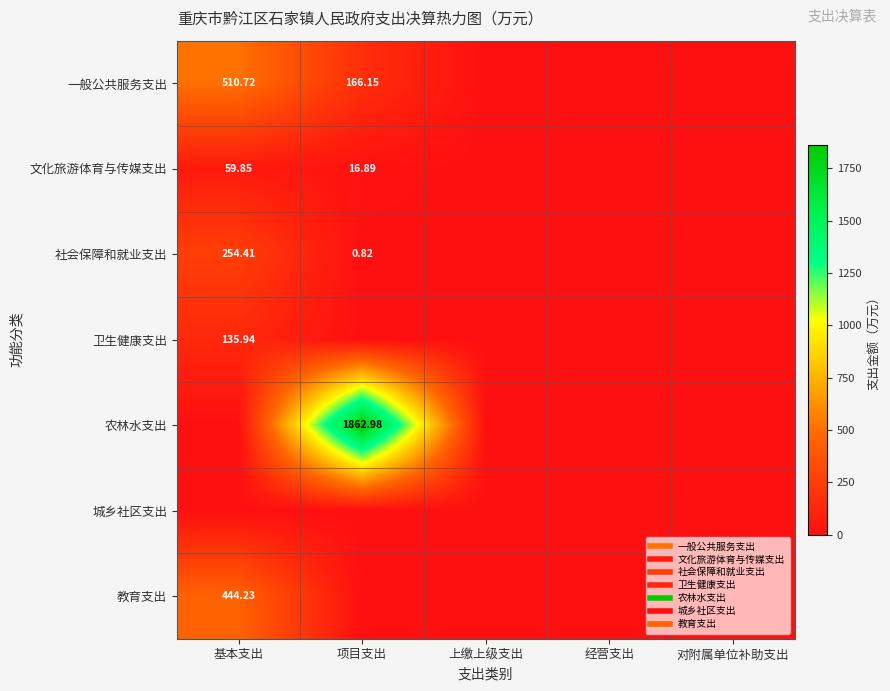

Which series changed the most between 项目支出 and 对附属单位补助支出?

农林水支出